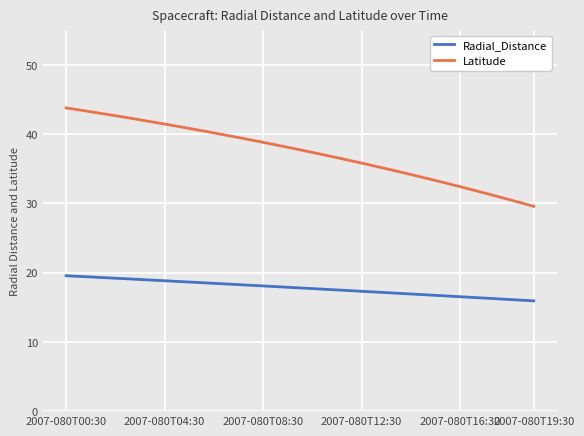

What is the maximum value shown in the chart?

43.8